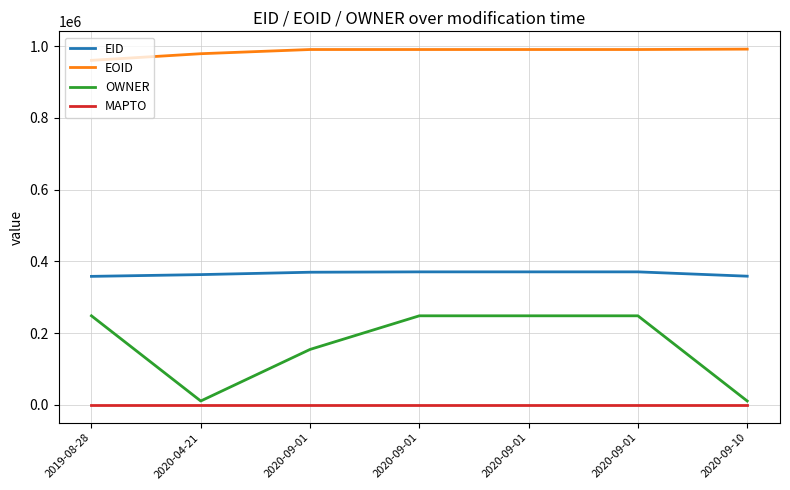

Where does the EOID series first go above 990467?

2020-09-01